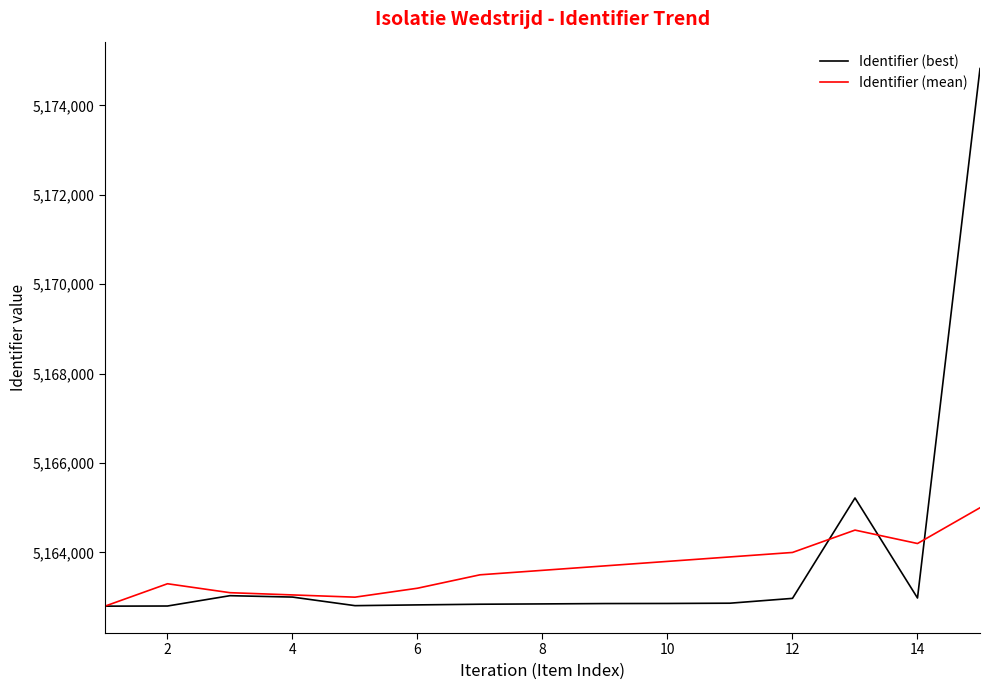

List the series in order of their peak value, highest first.

Identifier (best), Identifier (mean)